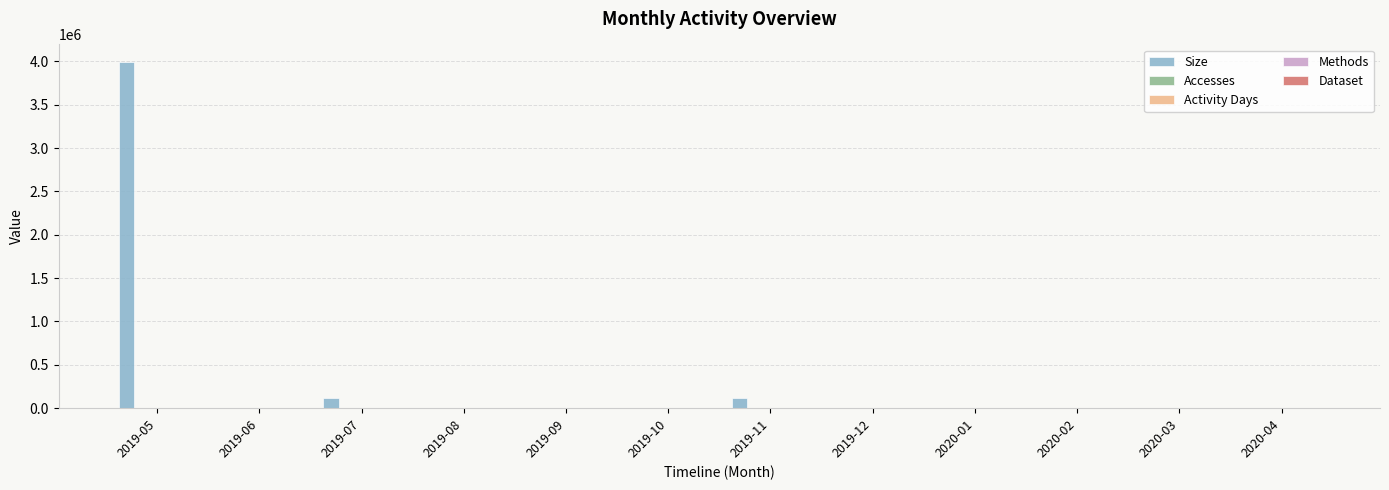

At which category is the sum across all series the highest?

2019-05